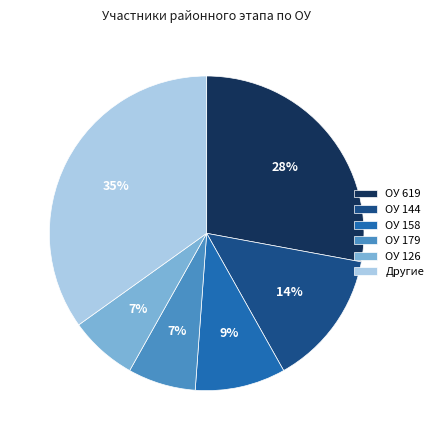

To the nearest percent, what is the difference between the ОУ 144 and ОУ 126 slice percentages?

7%